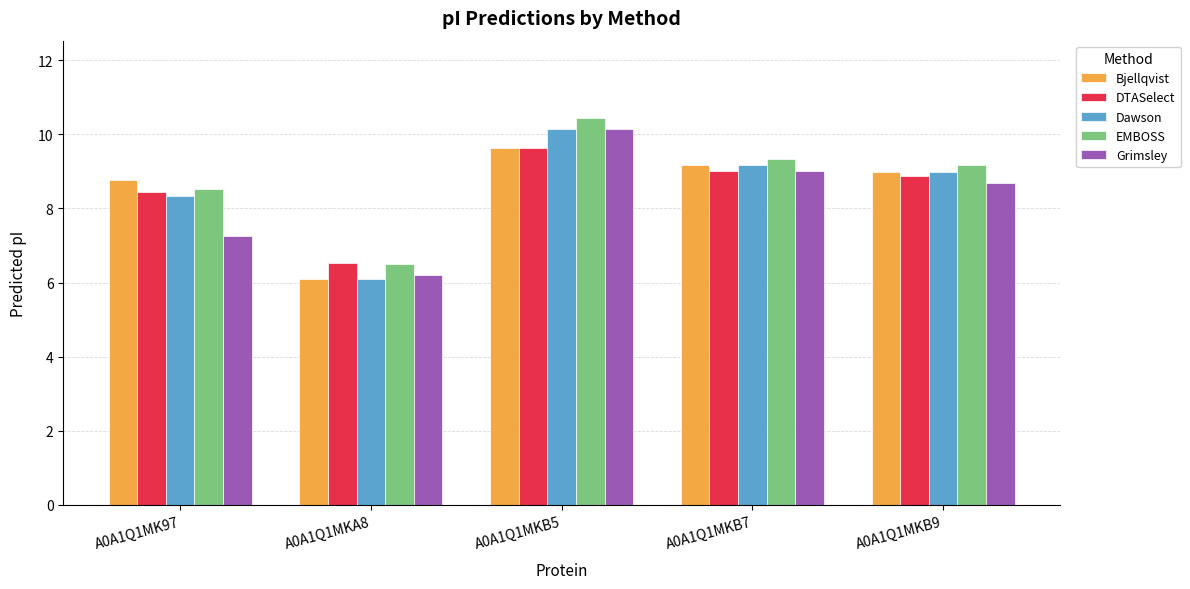

What is the label of the 1st bar from the left?

A0A1Q1MK97